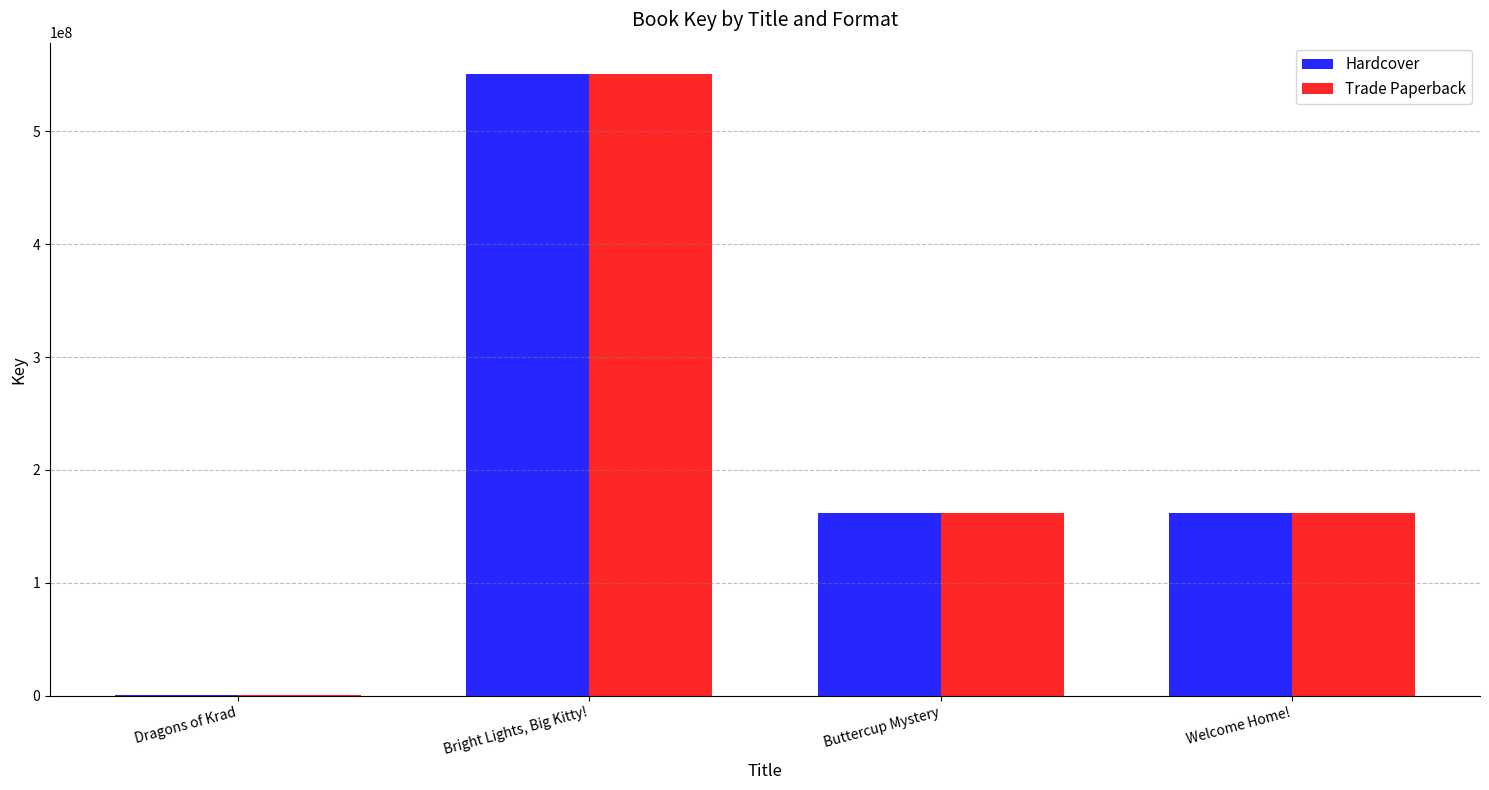

What is the greatest value displayed?

550781728